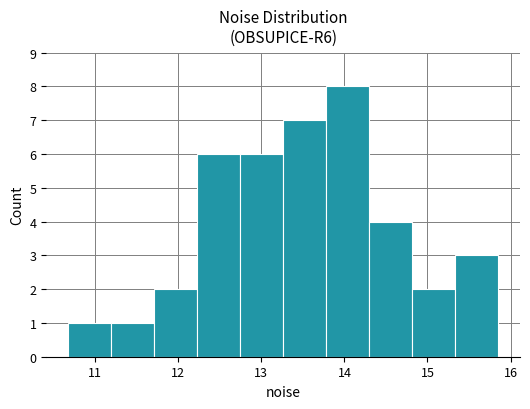

What is the height of the bar covering 15.3 to 15.9 on the x-axis? Neither the bar edges nor the heights are printed on the chart, so give them approximately, as read against the axes.

3